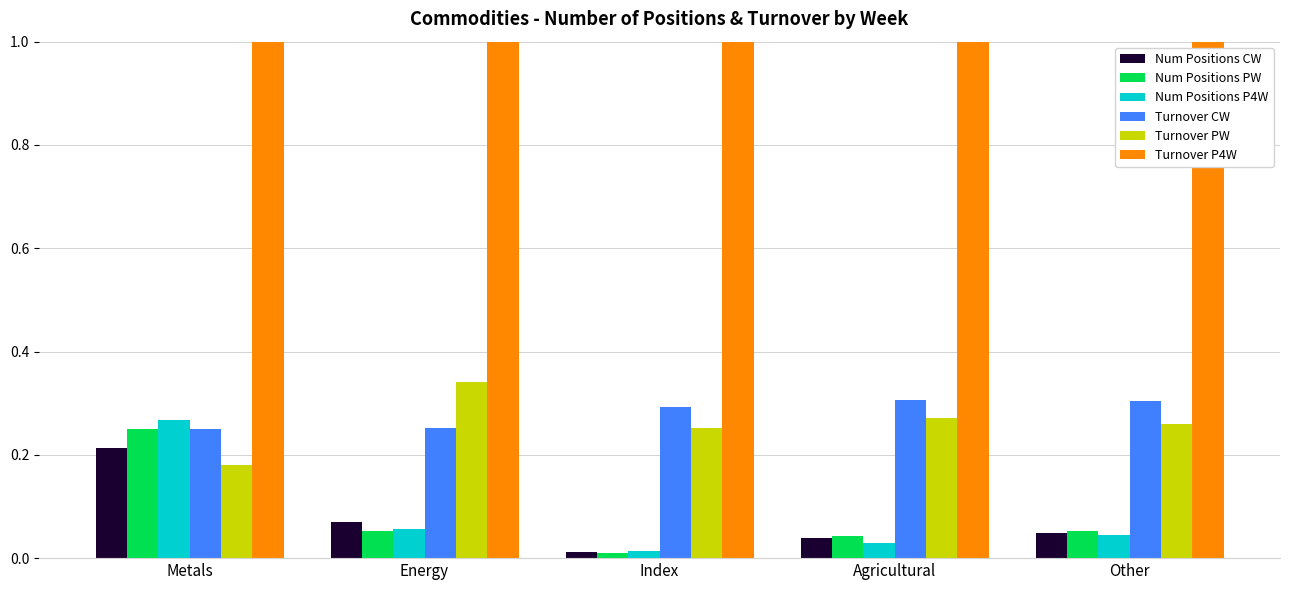

Rank the categories by Num Positions P4W value from highest to lowest.

Metals, Energy, Other, Agricultural, Index